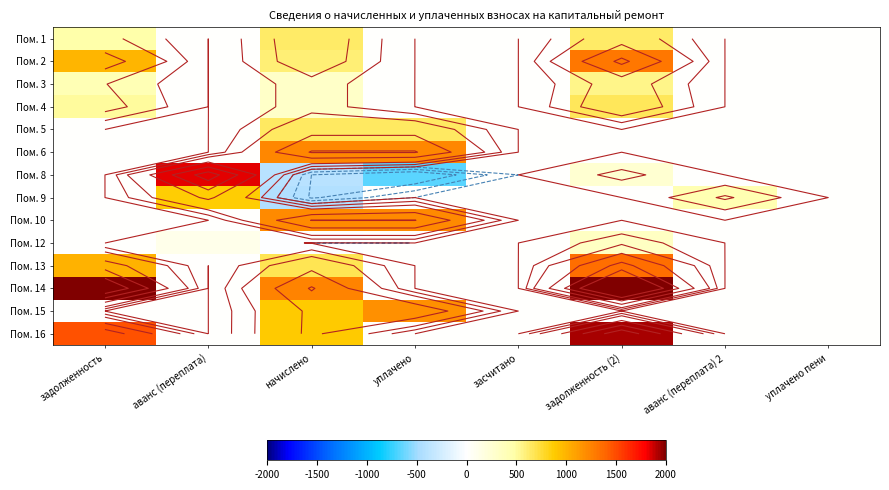

What is the maximum value shown in the chart?

2685.0